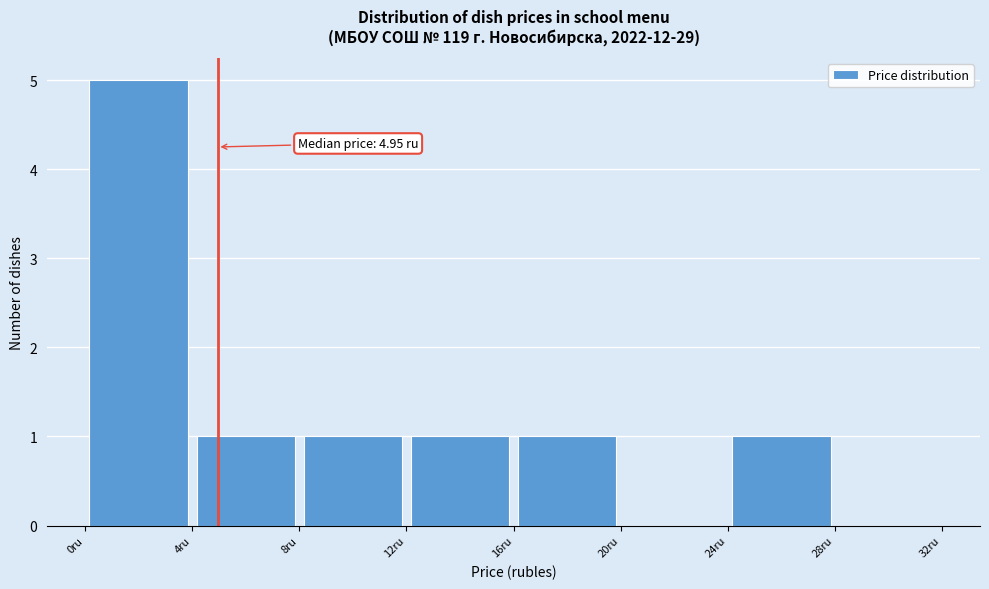

Over which range of the x-axis is the bar tallest?

0 to 4